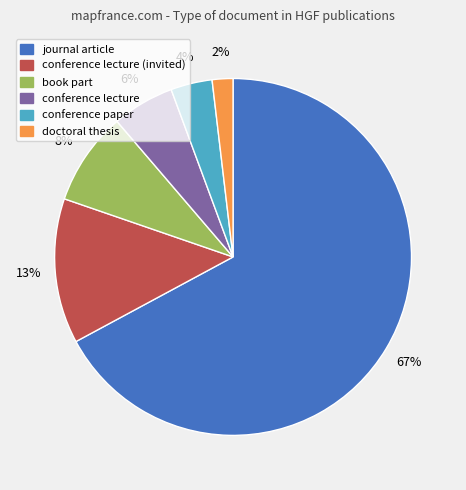

Does any single category account for the majority?

Yes